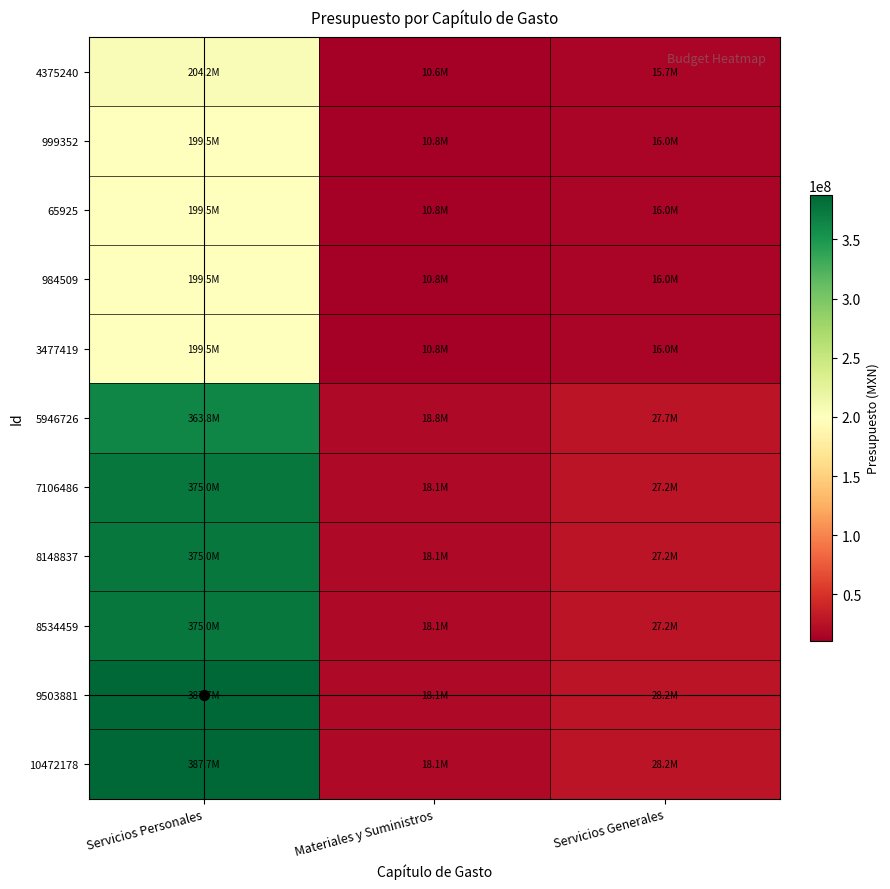

What is the total value across all series at Servicios Personales?

3266218669.7